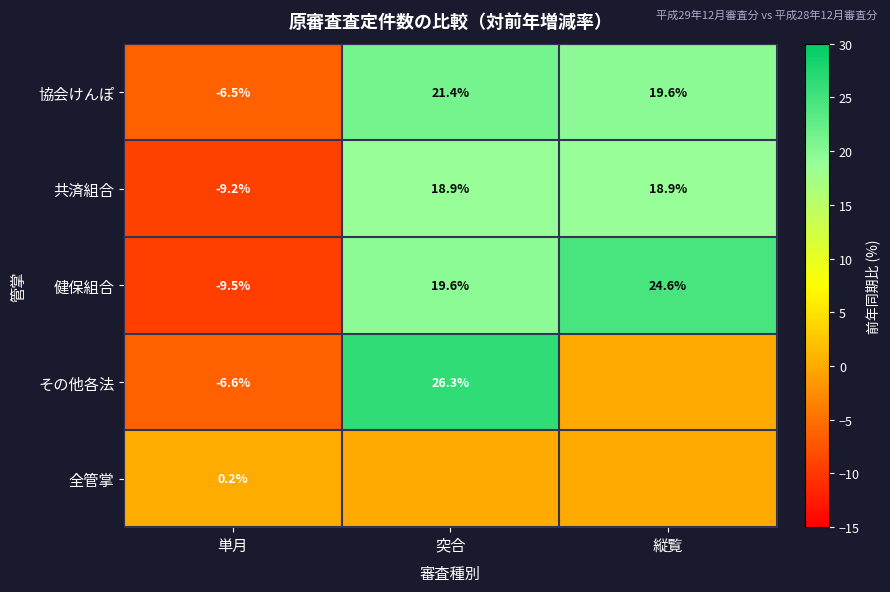

Which category has the lowest value across all series?

単月